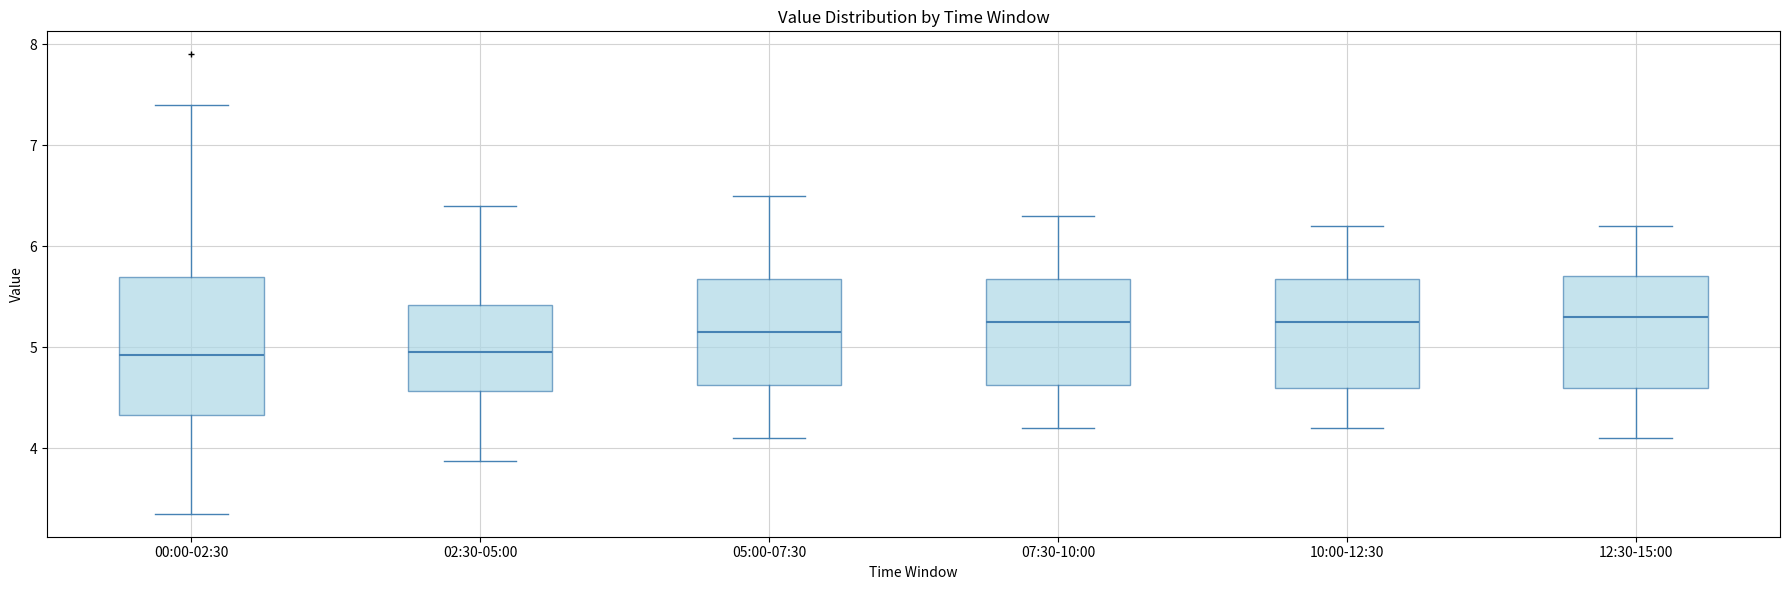

Where does the upper whisker of the box for 12:30-15:00 end on the y-axis? The values are not printed on the chart, so give them approximately, as read against the axis.

6.2